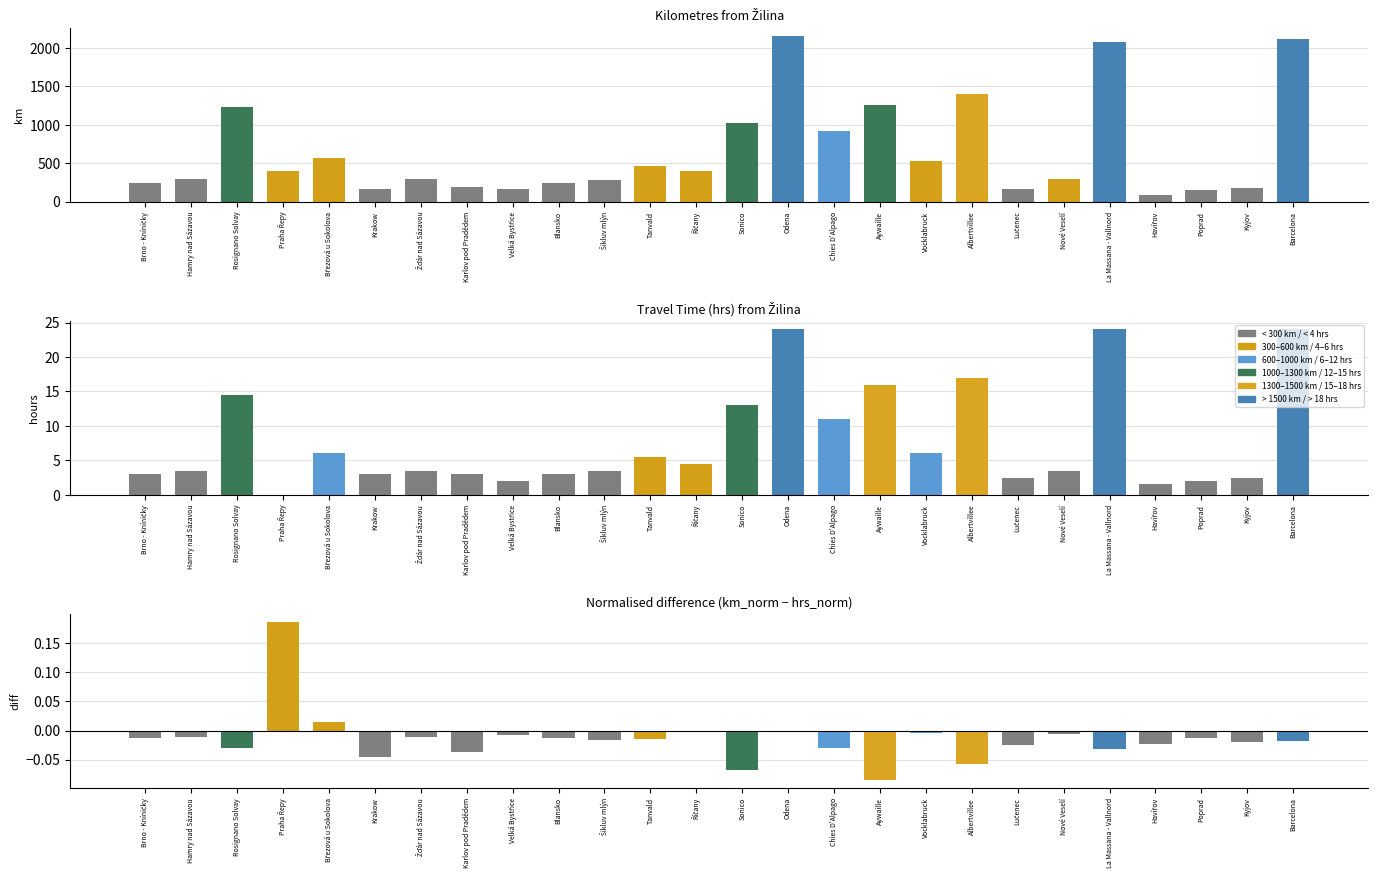

At which label is Kilometres from Žilina closest to 1118?

Sonico